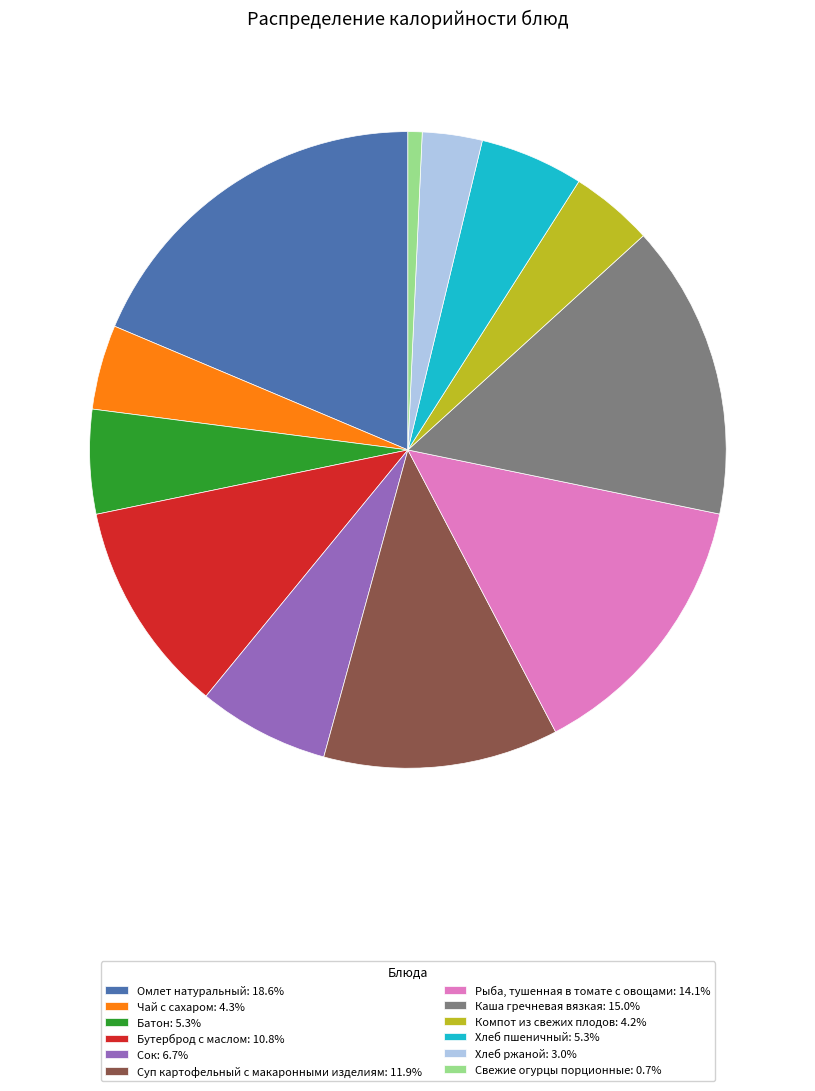

Is there a majority slice in this chart?

No